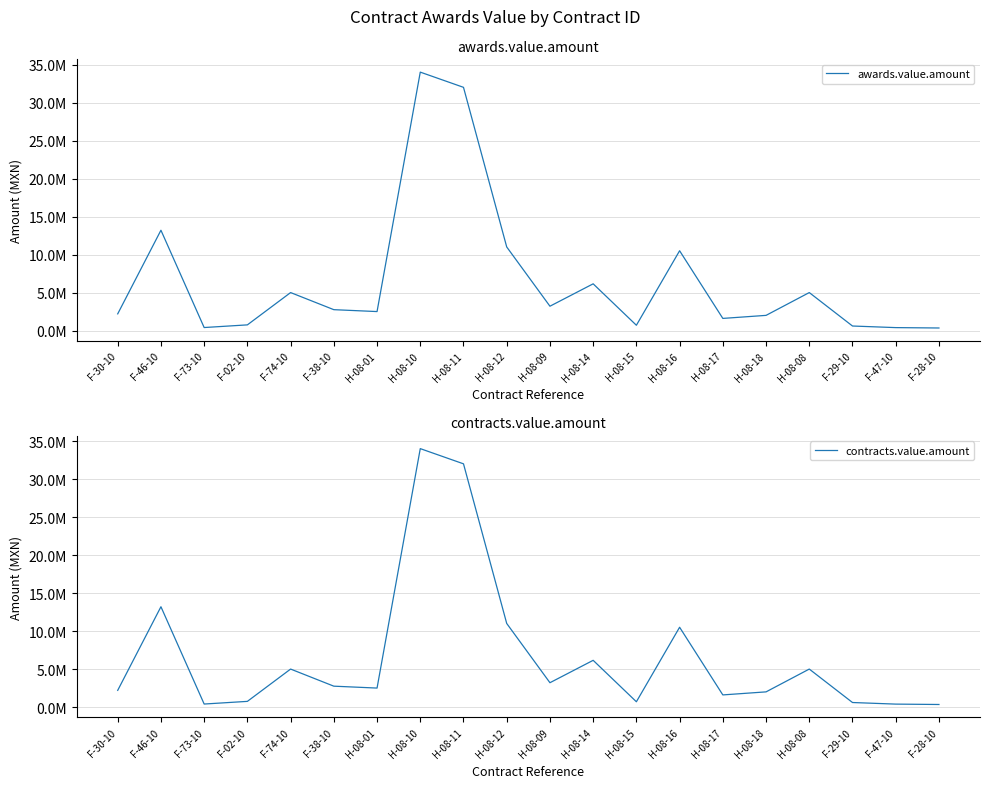

How many distinct data groups are displayed?

2